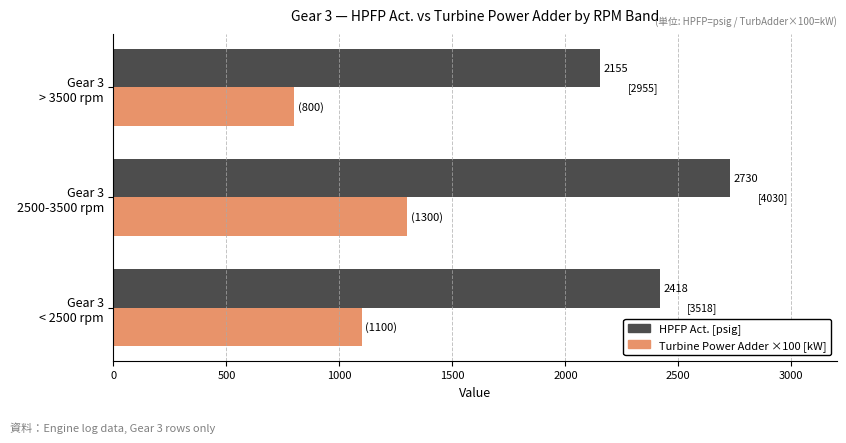

Which series has the largest range (max minus min)?

HPFP Act. [psig]